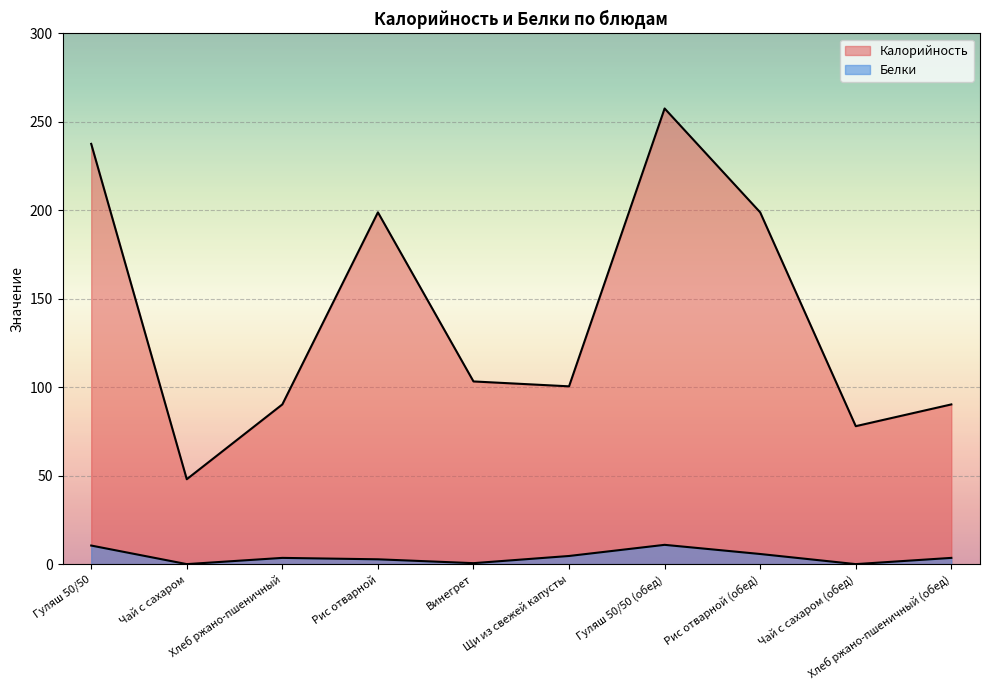

Where is the first local maximum for Калорийность?

Рис отварной